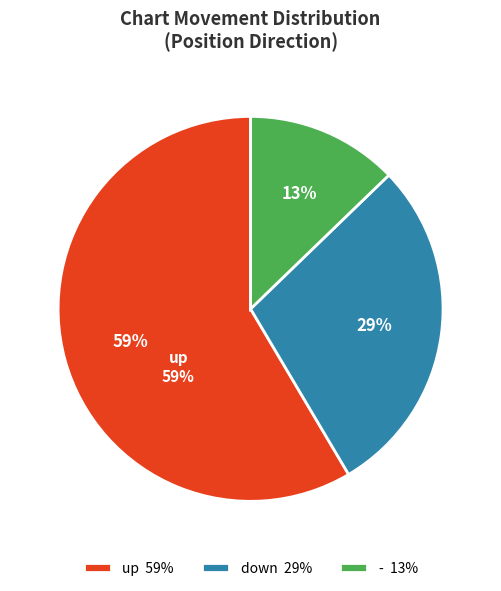

To the nearest percent, what portion does - represent?

13%